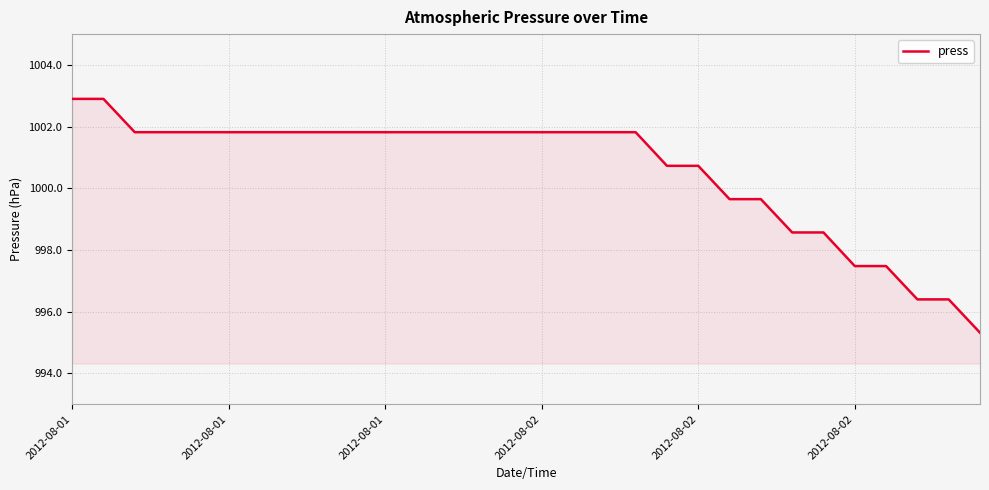

What is the greatest value displayed?

1002.9